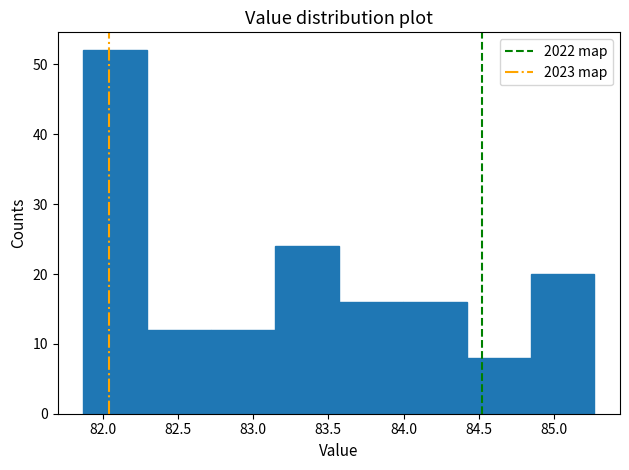

Over which range of the x-axis is the bar tallest?

81.870 to 82.295